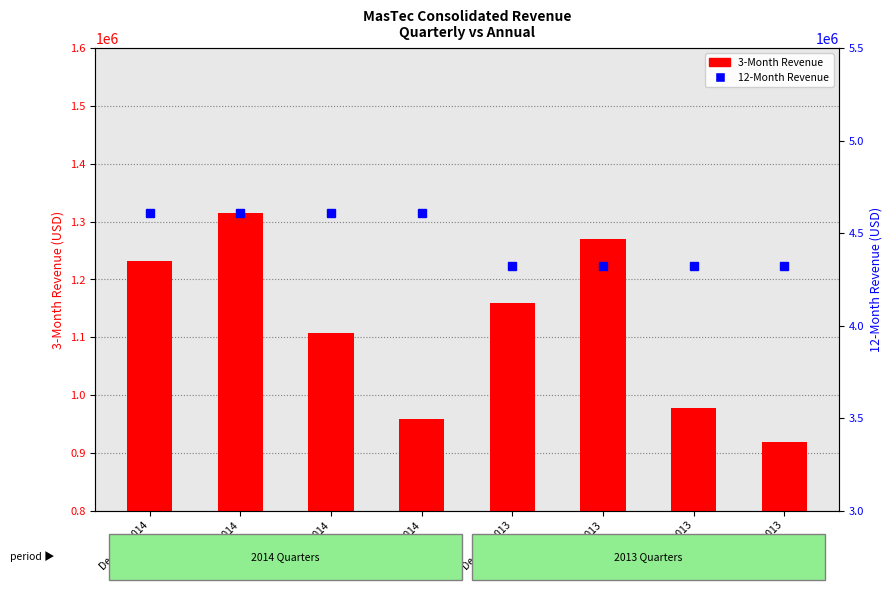

Rank the series by their maximum value, from lowest to highest.

3-Month Revenue, 12-Month Revenue